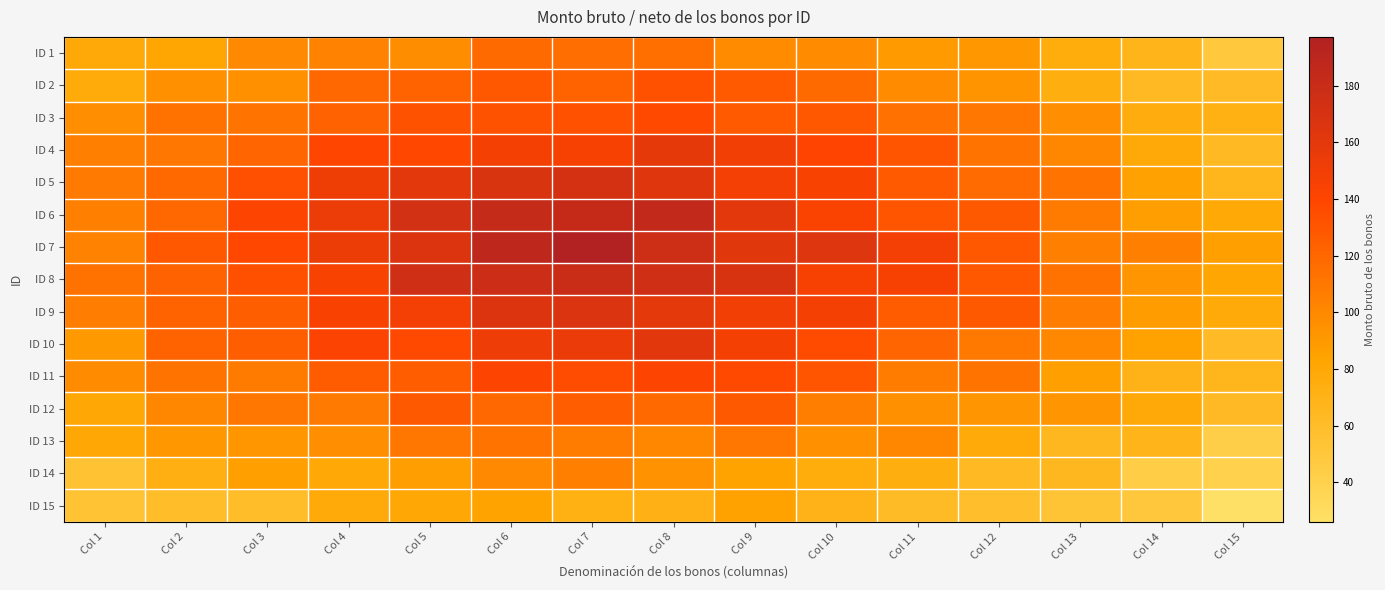

What is the average value of the ID 5 series?

131.8